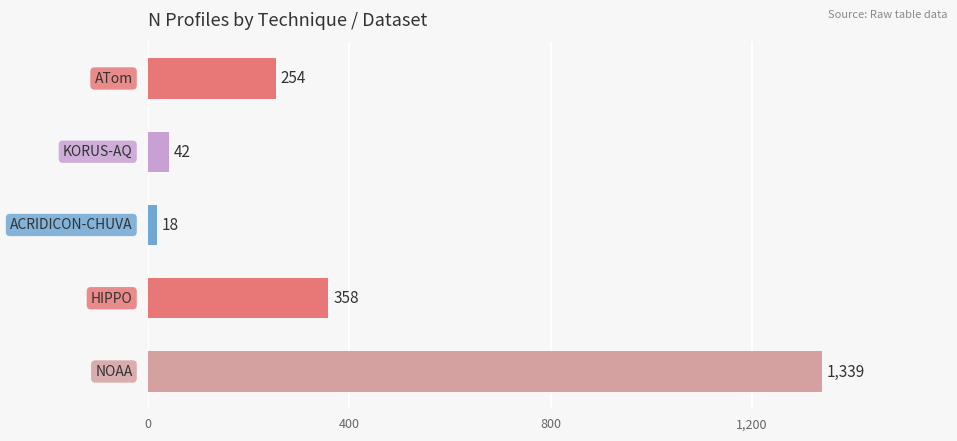

What is the difference between the maximum and minimum values?

1321